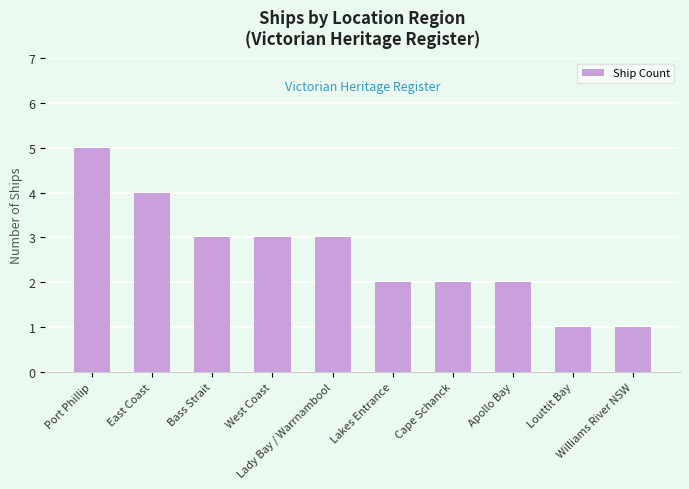

What is the average value?

3